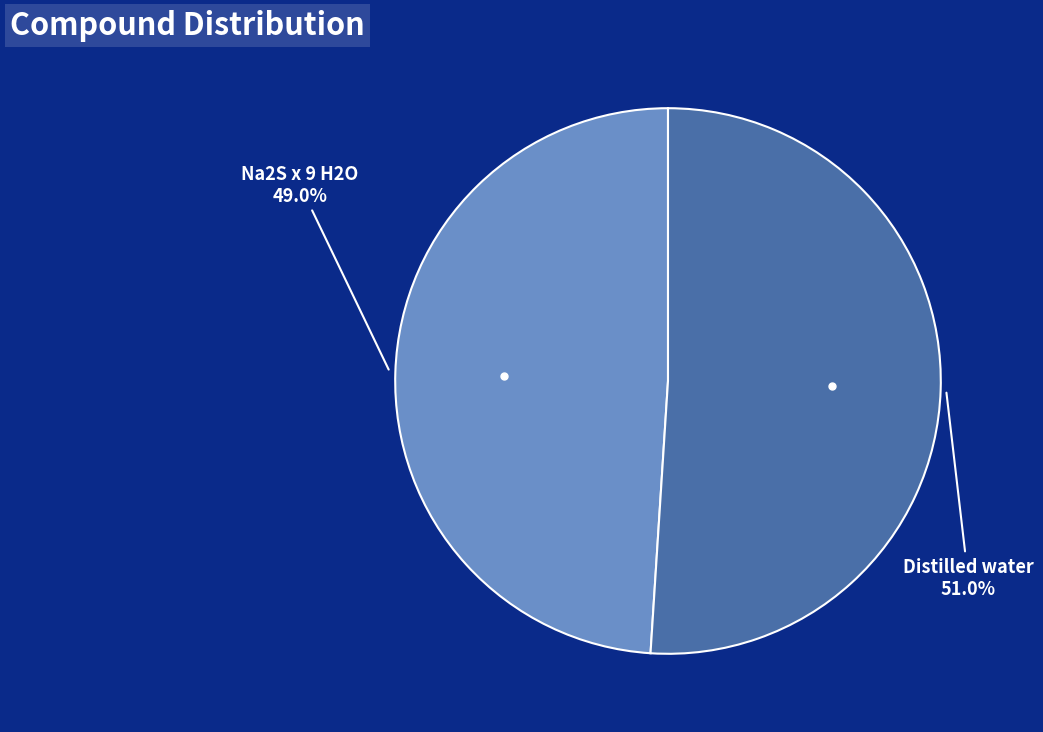

Is it true that Na2S x 9 H2O is 41% of the pie?

False